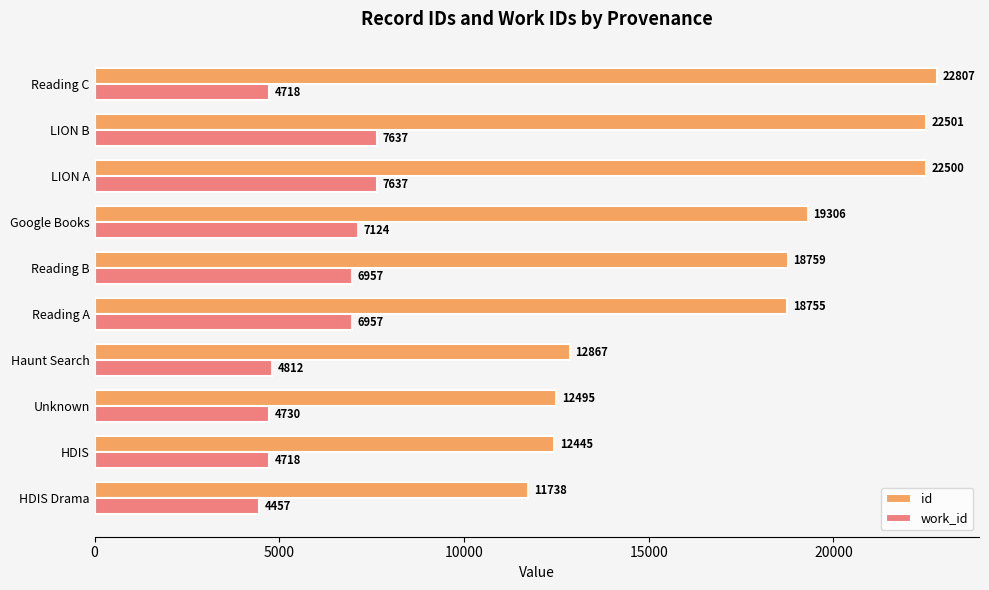

Which series has the largest range (max minus min)?

id